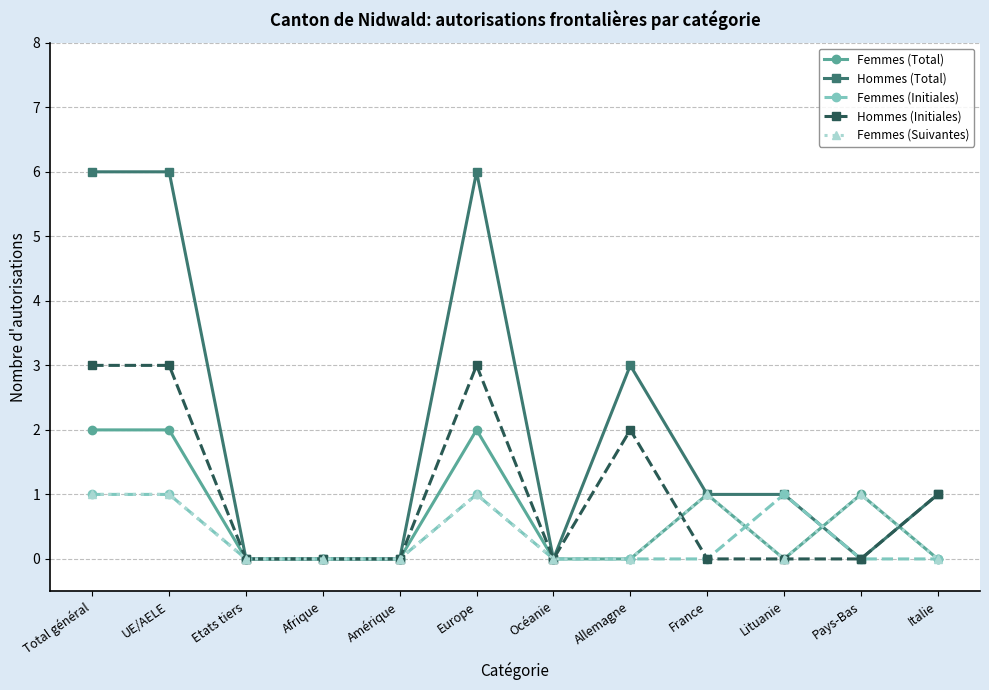

What is the label of the 7th point from the right?

Europe